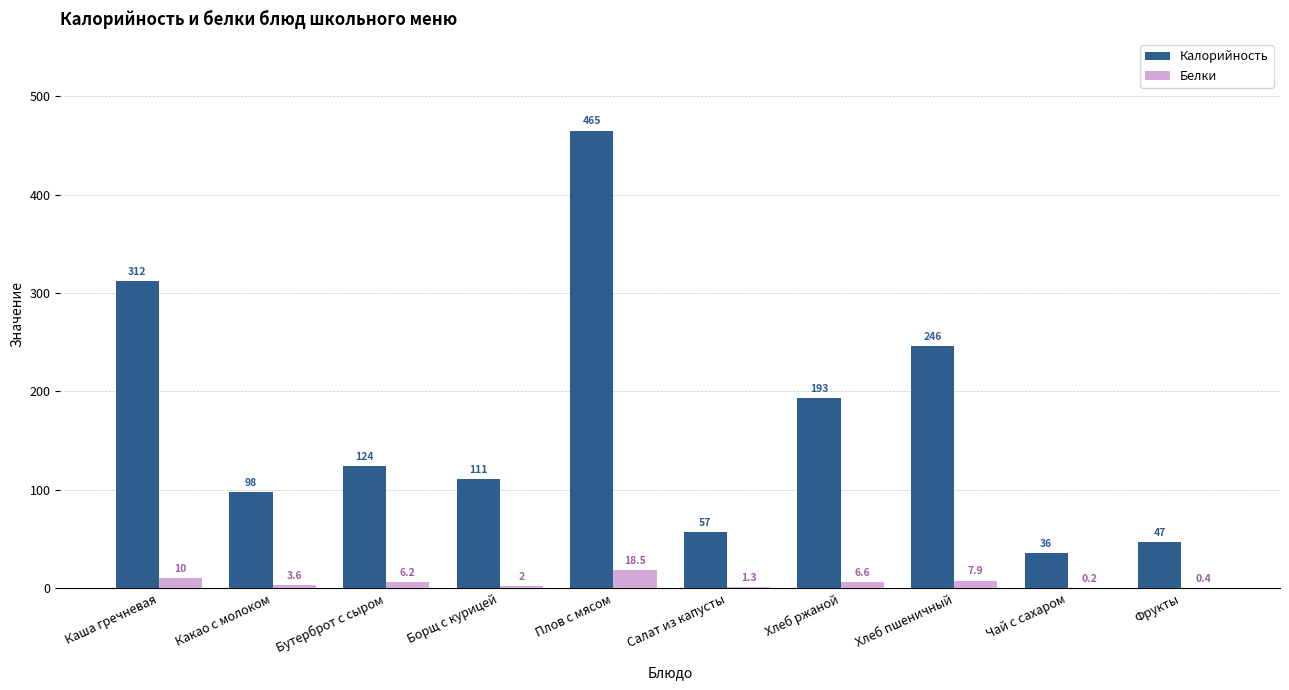

Is the value of Калорийность at Чай с сахаром greater than the value of Белки at Чай с сахаром?

Yes